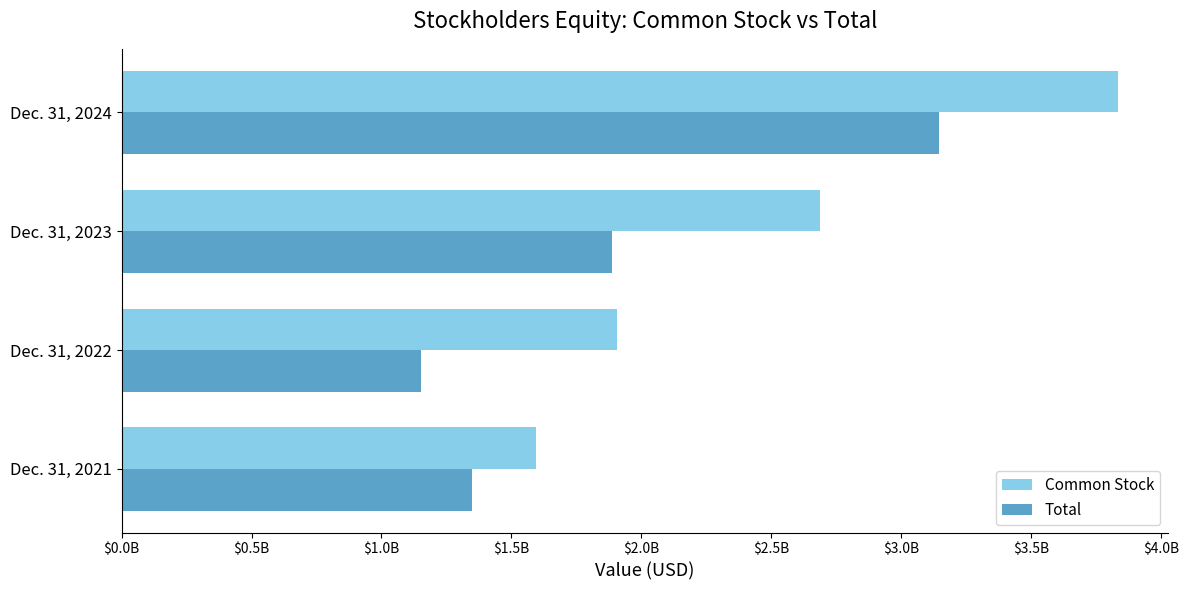

Rank the categories by Common Stock value from lowest to highest.

Dec. 31, 2021, Dec. 31, 2022, Dec. 31, 2023, Dec. 31, 2024